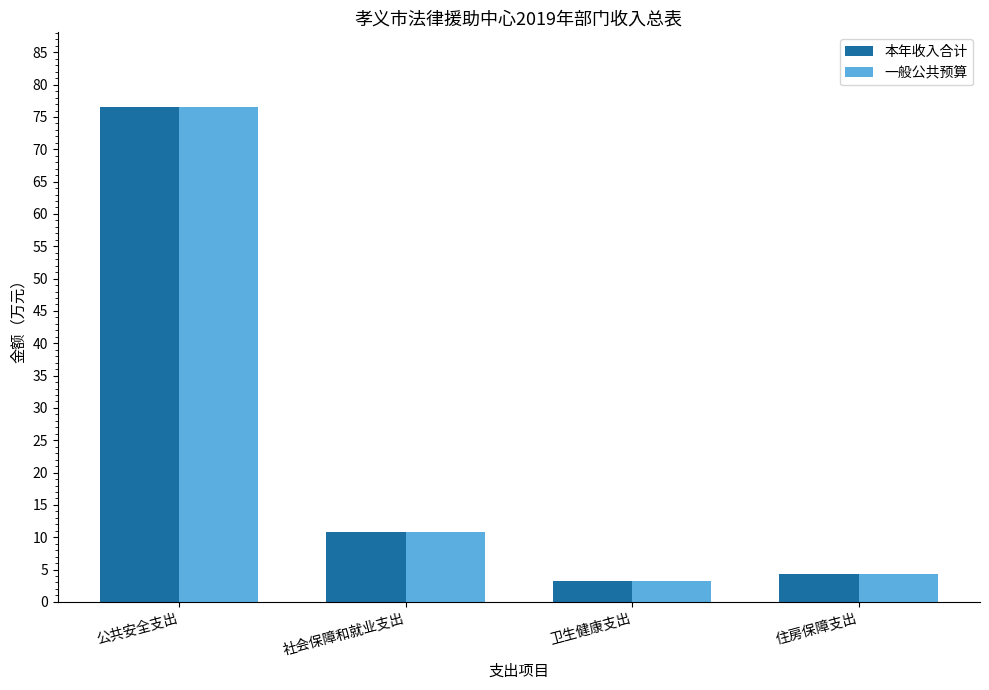

What is the difference between the maximum and minimum values in the 一般公共预算 series?

73.3